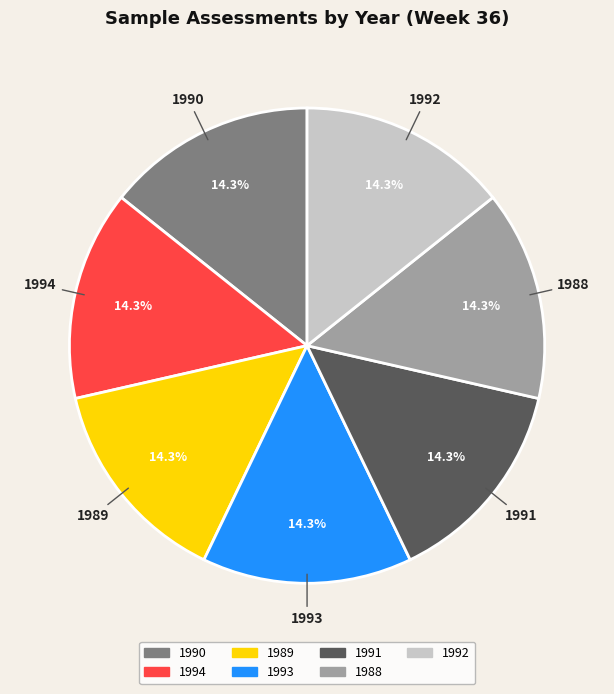

What percentage is the 1993 slice, to the nearest percent?

14%